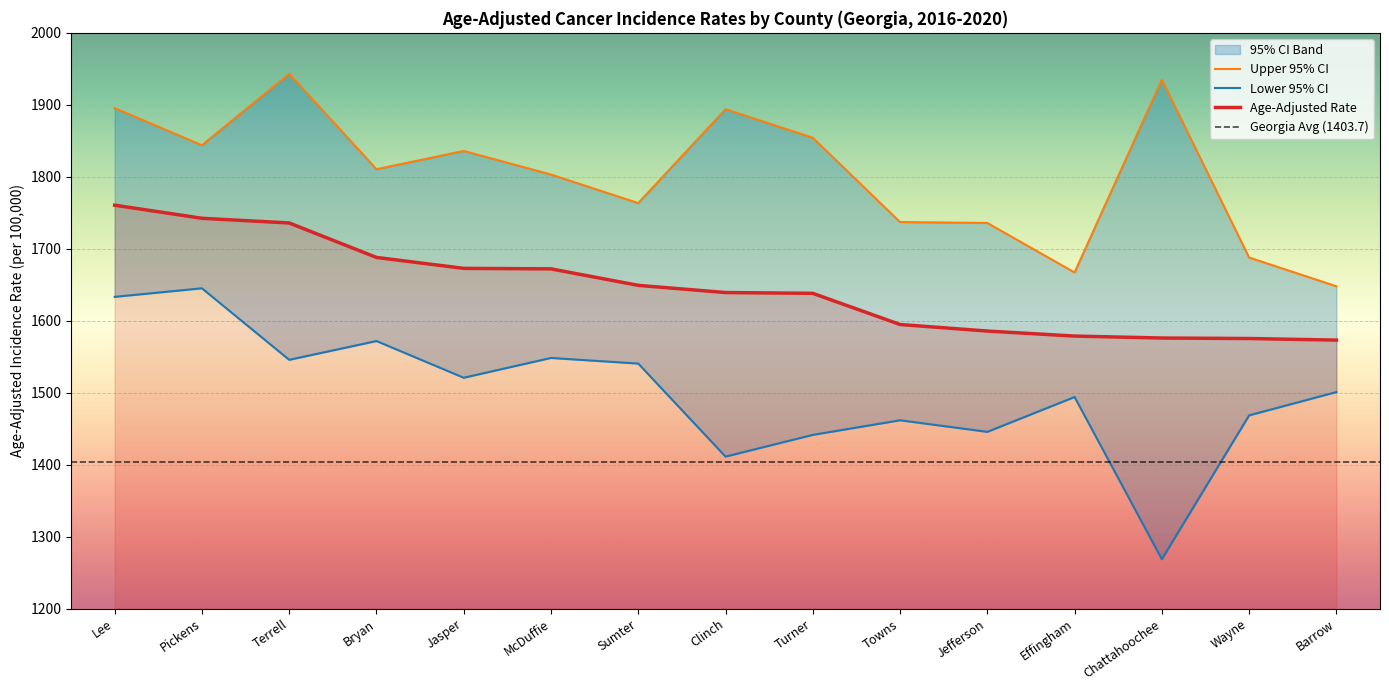

At which category does Upper 95% CI reach its first local valley?

Pickens